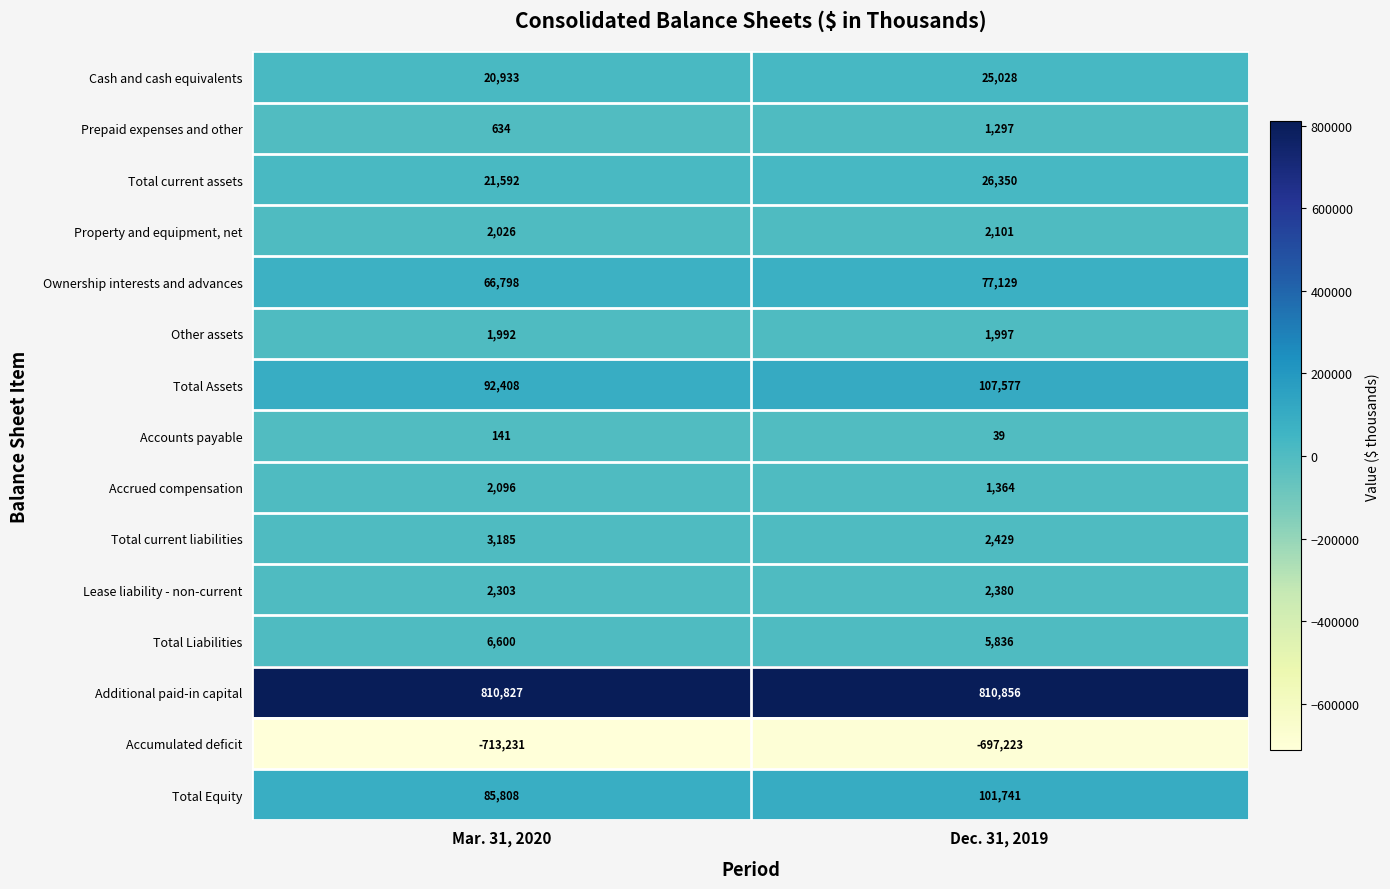

Which label corresponds to the largest value in the chart?

Dec. 31, 2019